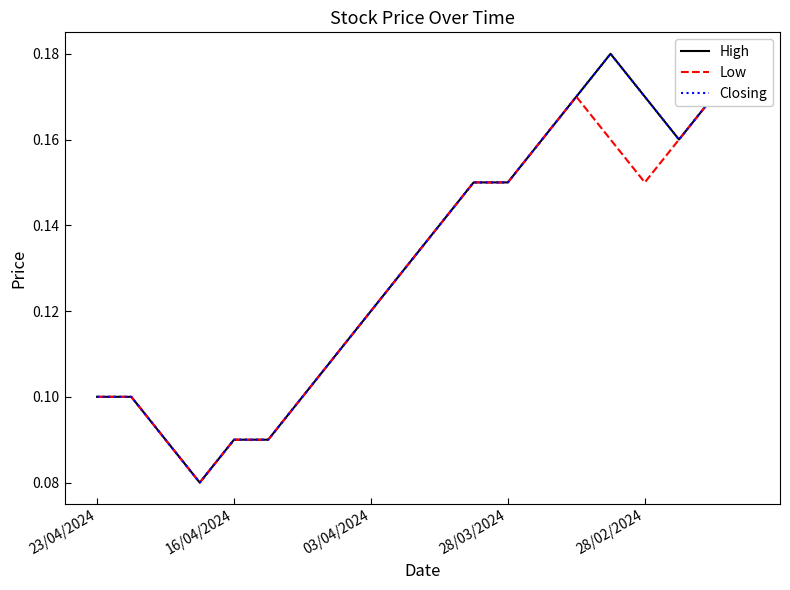

Which category has the highest value in the High series?

15